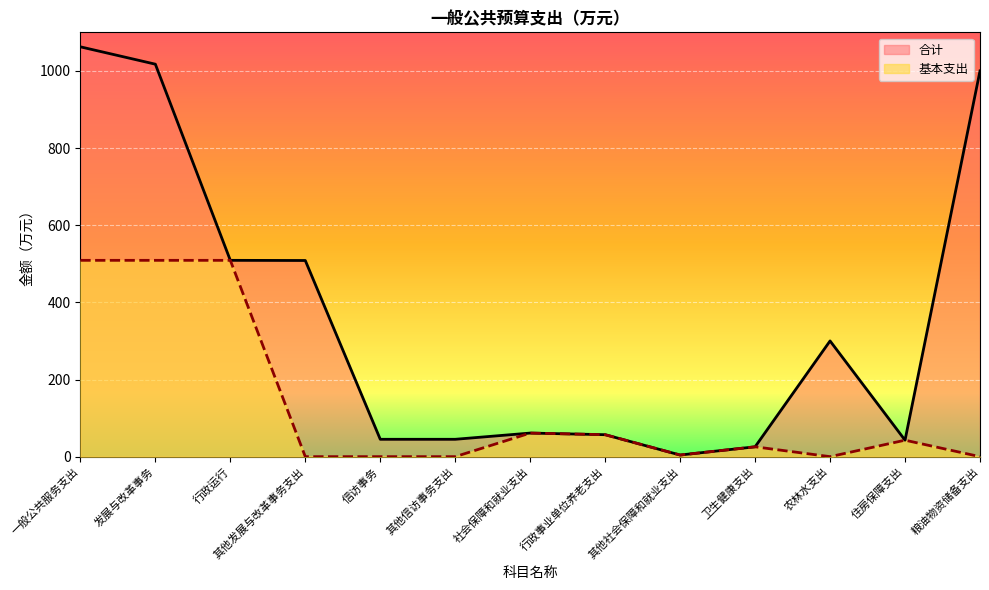

True or false: 合计 and 基本支出 cross at least once.

False